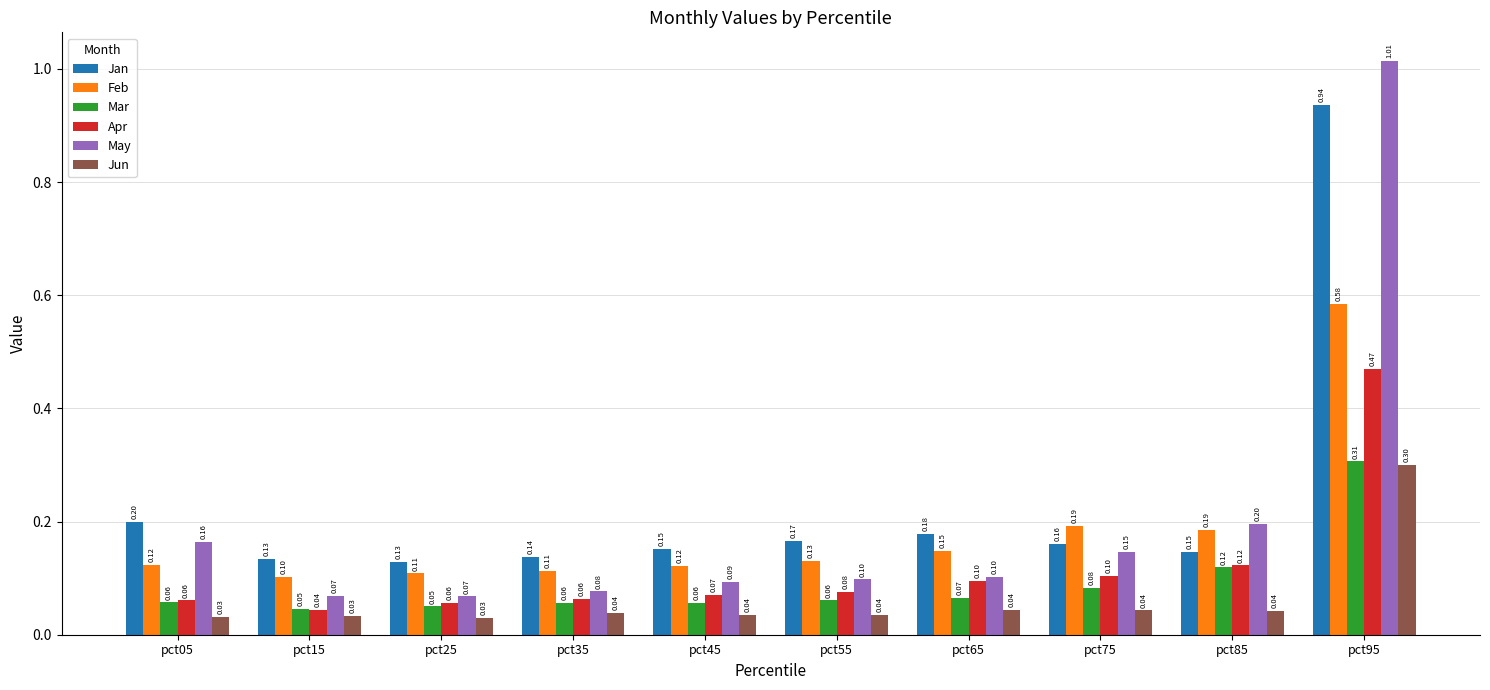

Which series has the largest total across all categories?

Jan